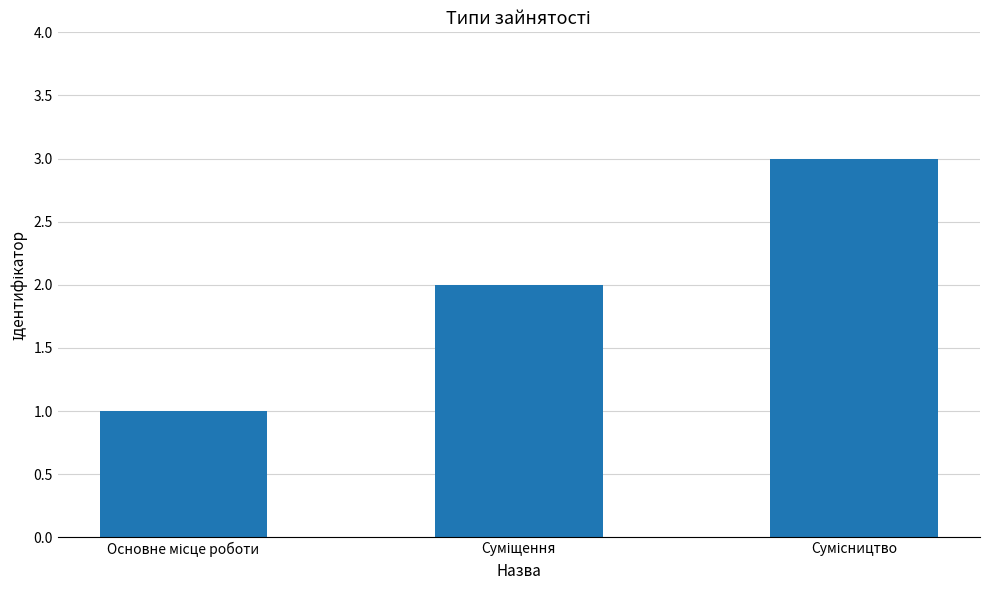

What is the maximum value shown in the chart?

3